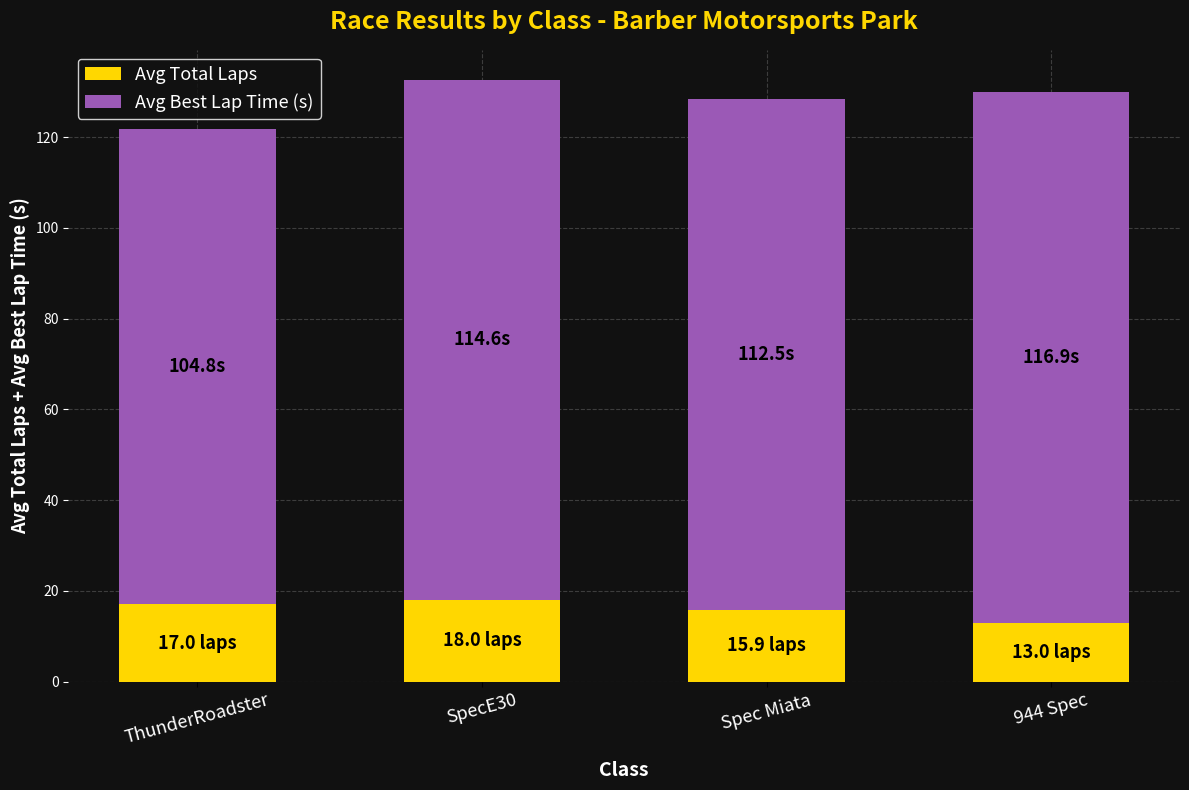

What is the maximum value for Avg Total Laps?

18.0